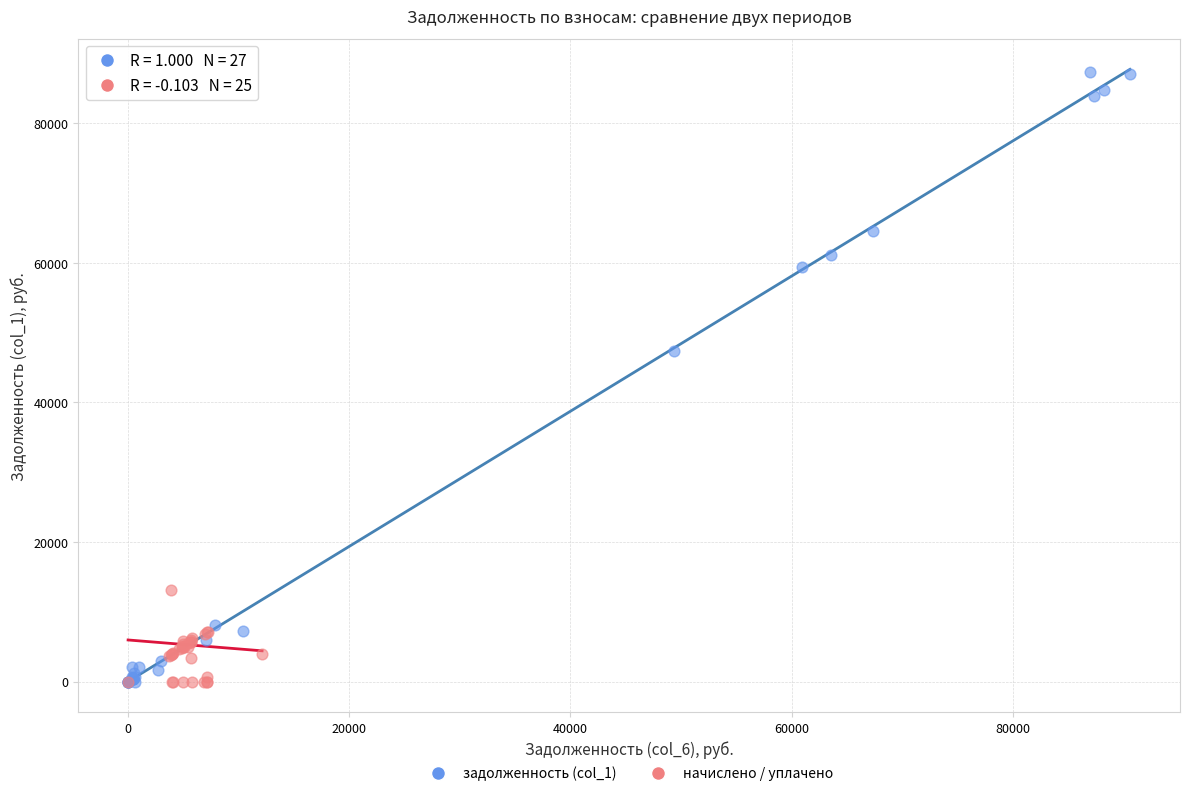

Which series has the largest Y range (max minus min)?

задолженность (col_1)